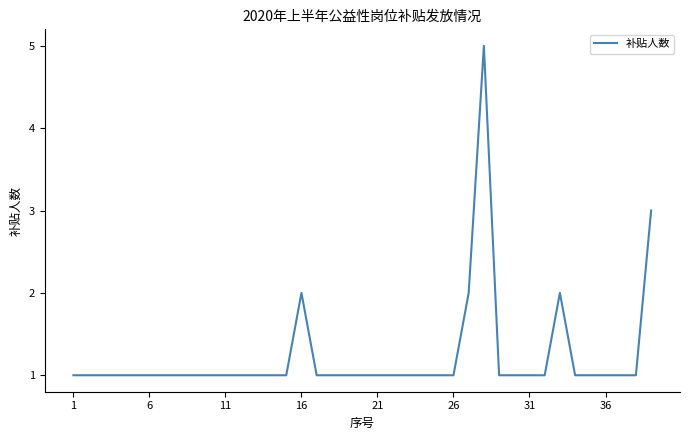

How many lines are shown in the chart?

1